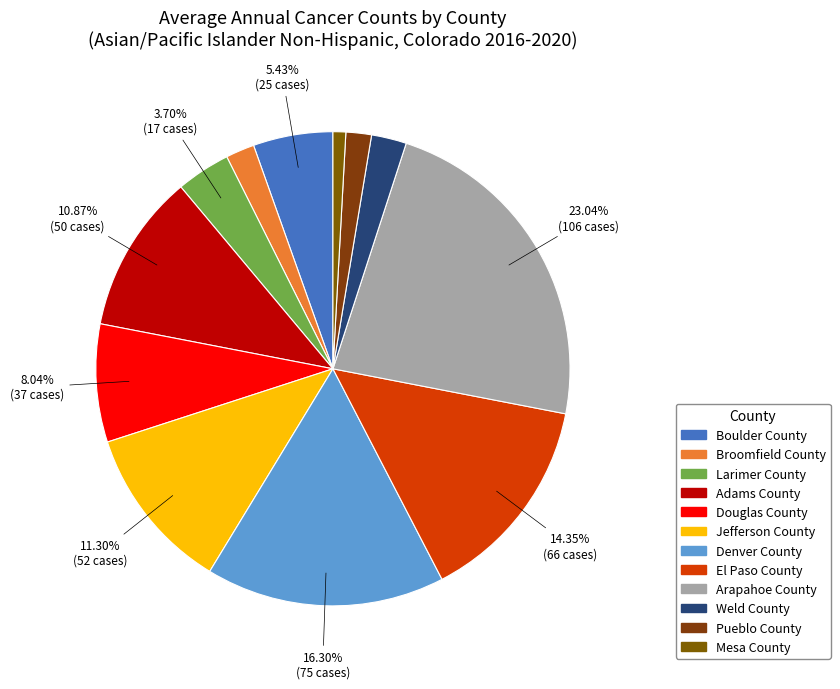

How much of the chart is everything except Pueblo County?

98.3%